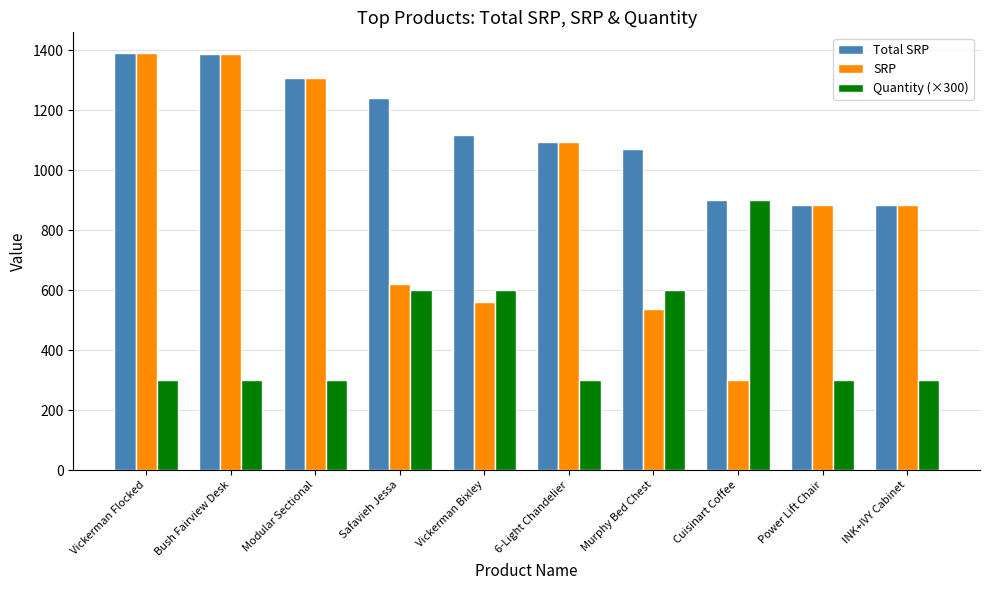

At which label is SRP closest to 844?

INK+IVY Cabinet